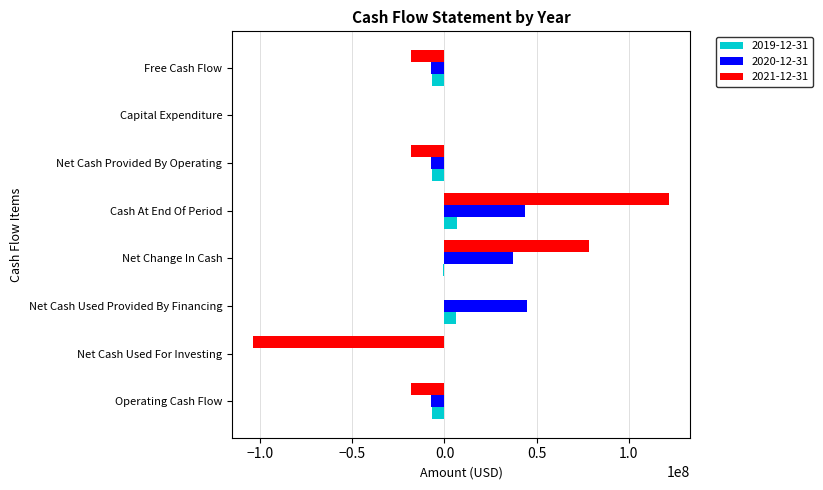

What value does the 2020-12-31 series have at Cash At End Of Period, to the nearest 10?

43777000